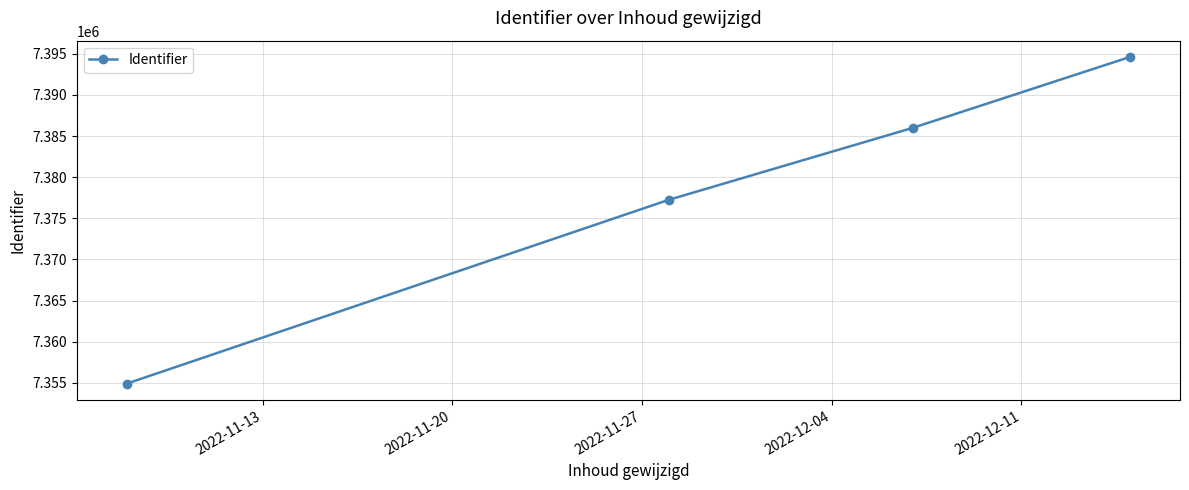

Count the values in the range 7377262 to 7394605.

3